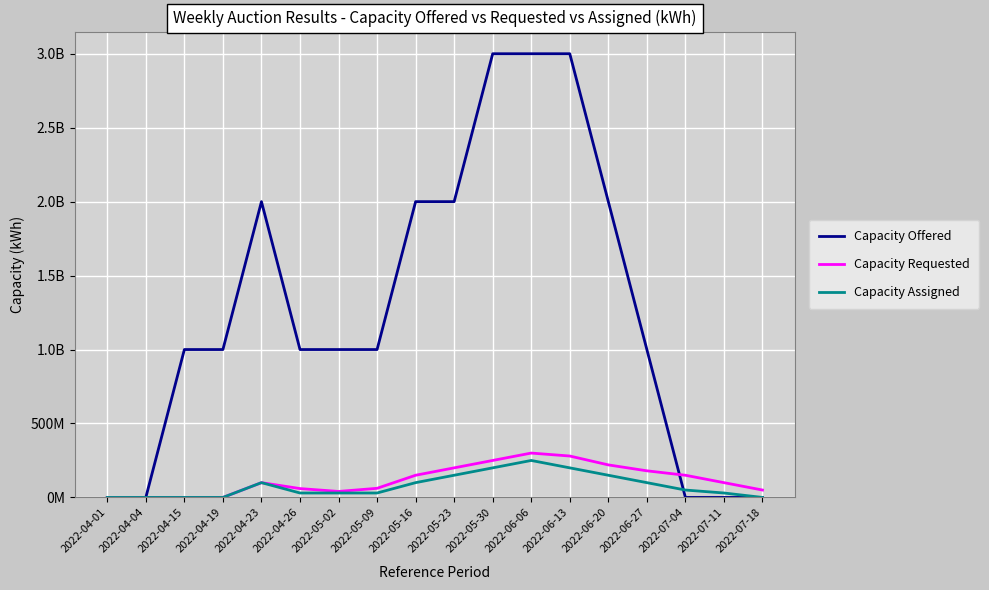

True or false: Capacity Requested and Capacity Assigned intersect in this chart.

False